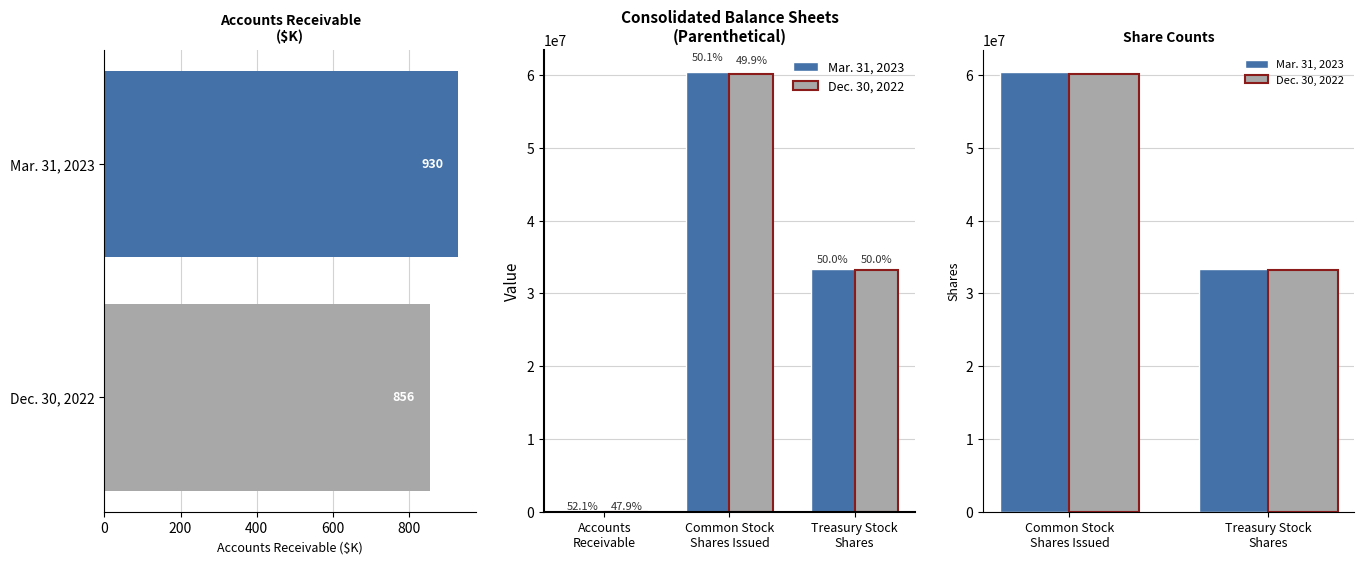

What is the sum of all Accounts Receivable values?

1786